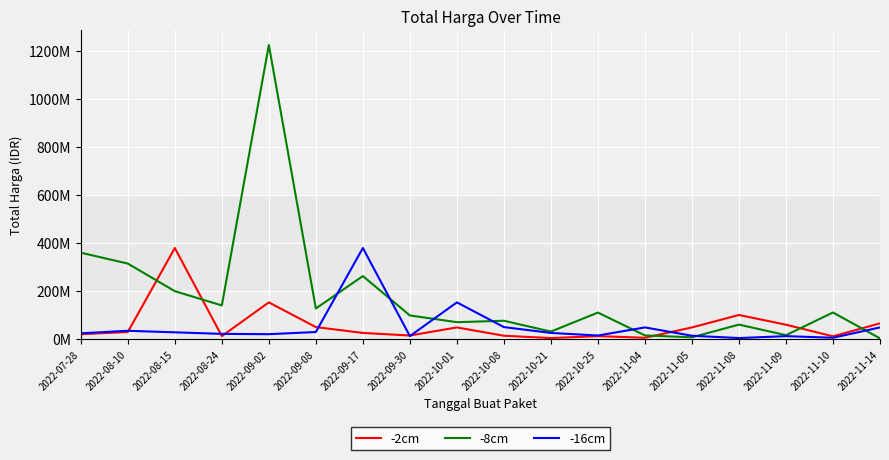

List the series in order of their peak value, highest first.

-8cm, -2cm, -16cm